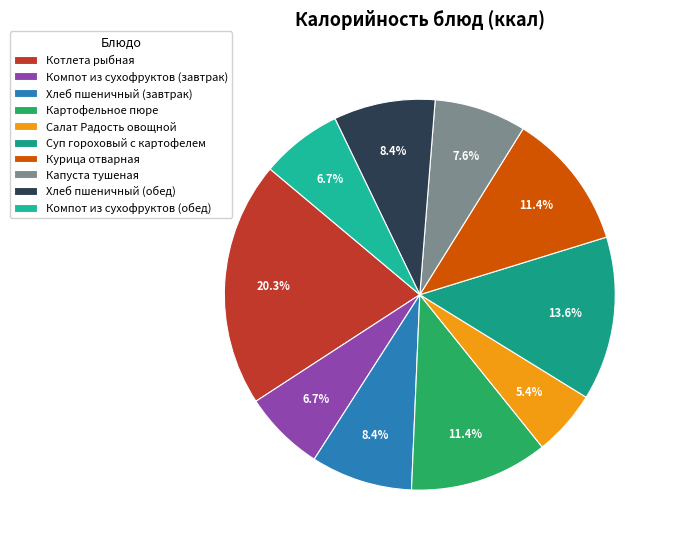

Count the number of slices in the pie.

10